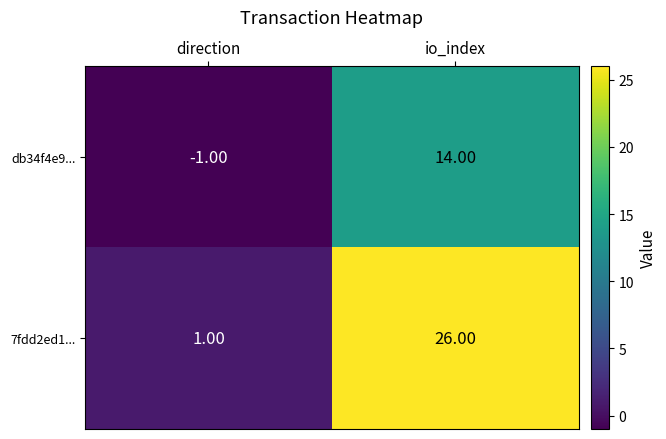

What is the sum of the 7fdd2ed1... values at io_index and direction?

27